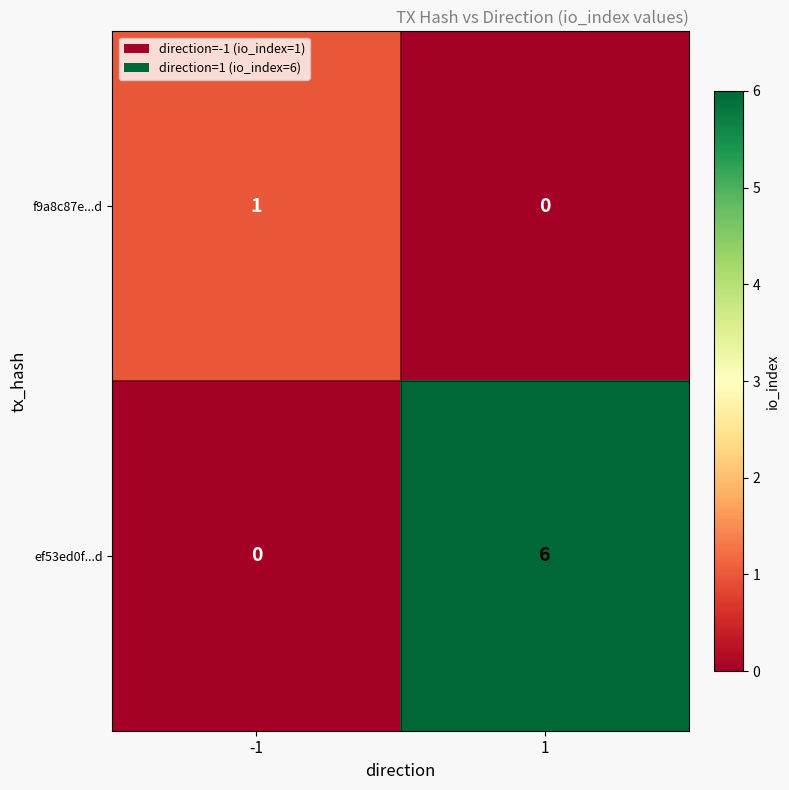

Which series changed the most between -1 and 1?

ef53ed0f...d